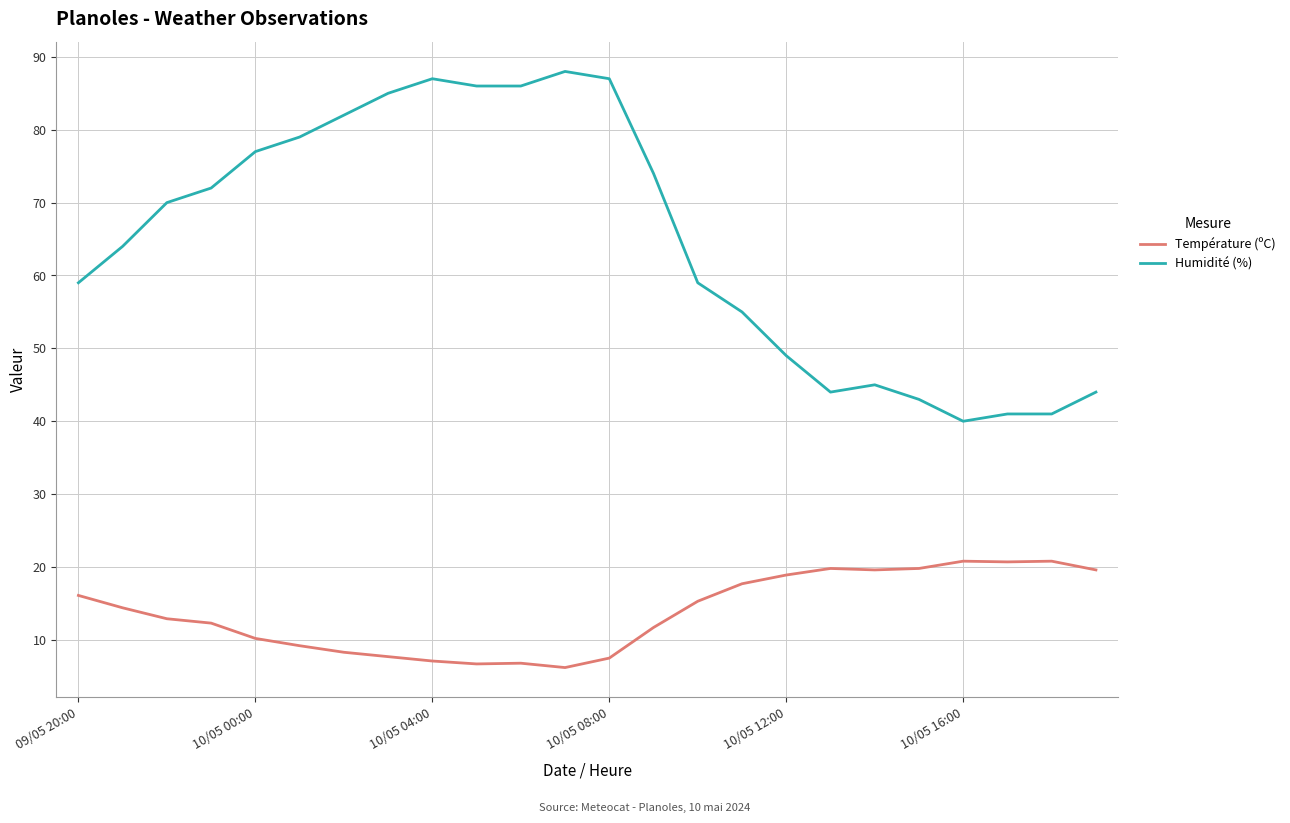

List the series in order of their peak value, lowest first.

Température (ºC), Humidité (%)